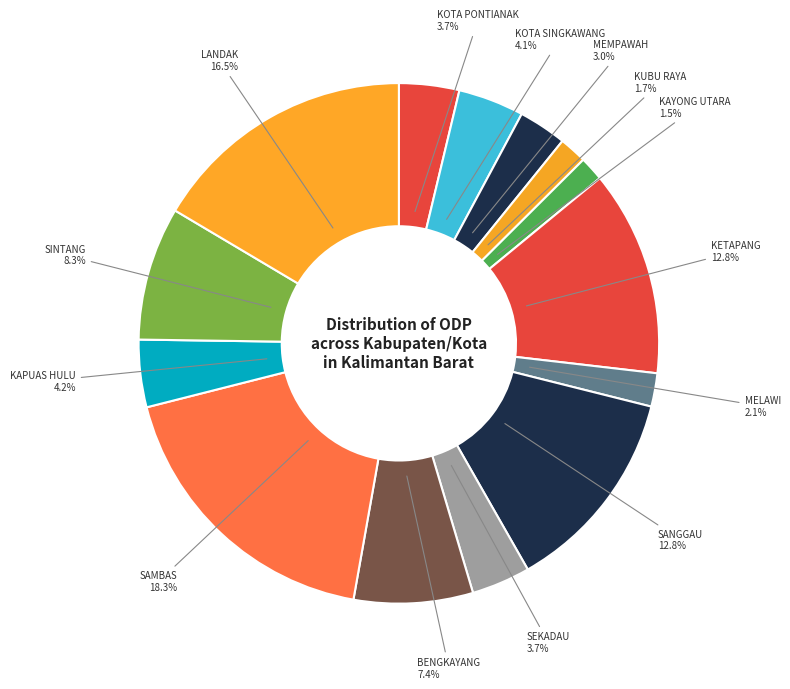

Which slice is the smallest?

KAYONG UTARA